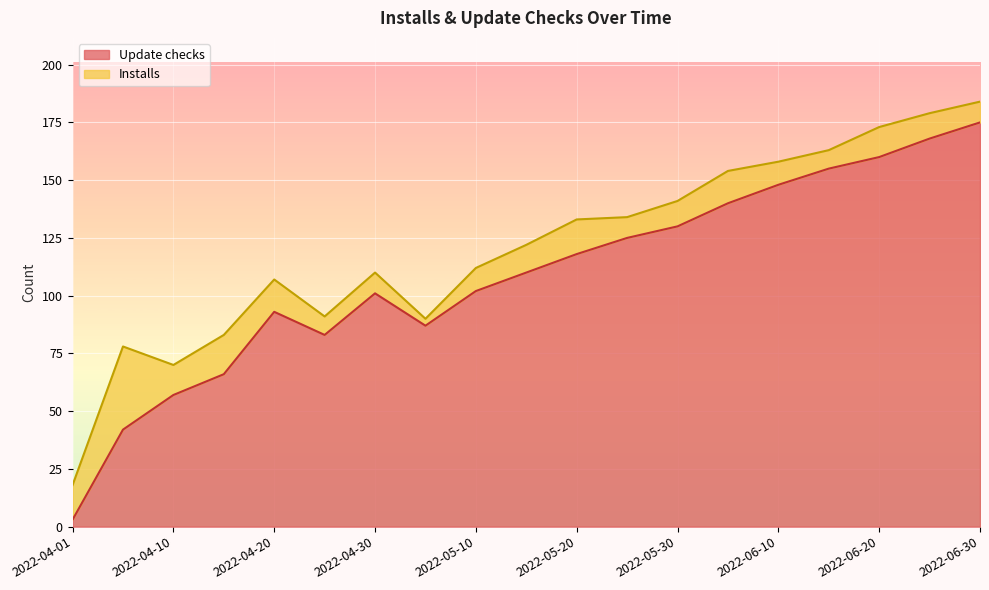

What is the greatest value displayed?

175